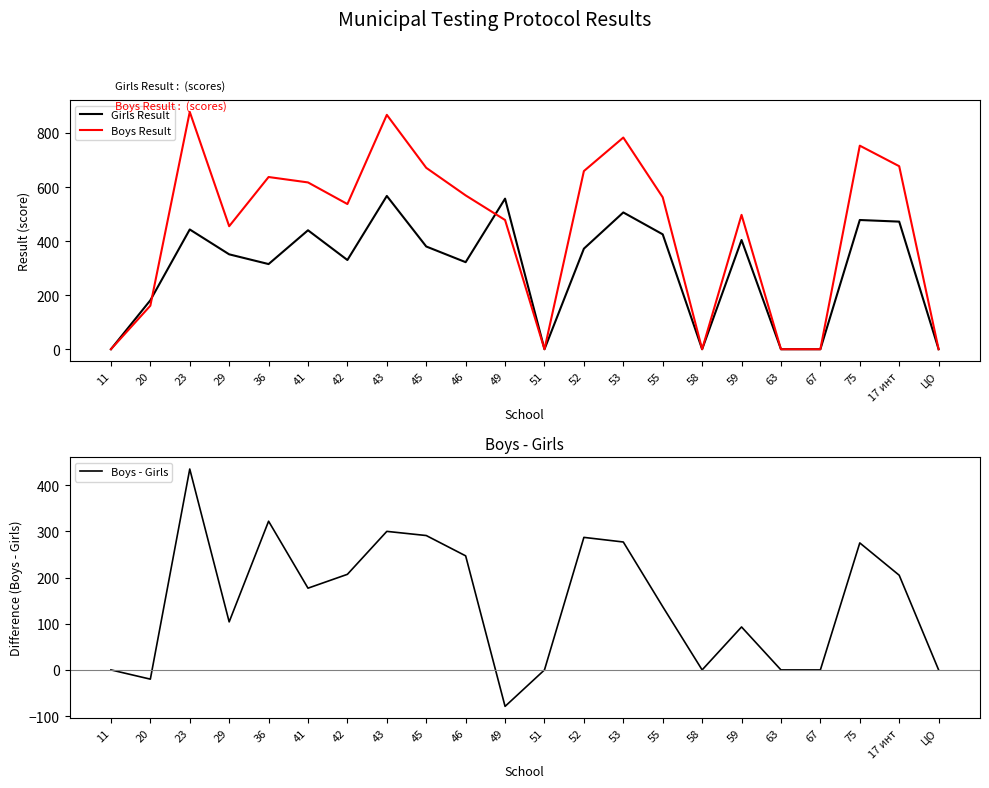

Reading left to right, what are all the values shown in this chart?

Girls Result: 0	181	443	351	315	440	330	567	380	322	557	0	372	506	425	0	404	0	0	478	472	0
Boys Result: 0	161	878	455	637	617	537	867	671	569	478	0	659	783	562	0	497	0	0	753	677	0
Boys - Girls: 0	-20	435	104	322	177	207	300	291	247	-79	0	287	277	137	0	93	0	0	275	205	0